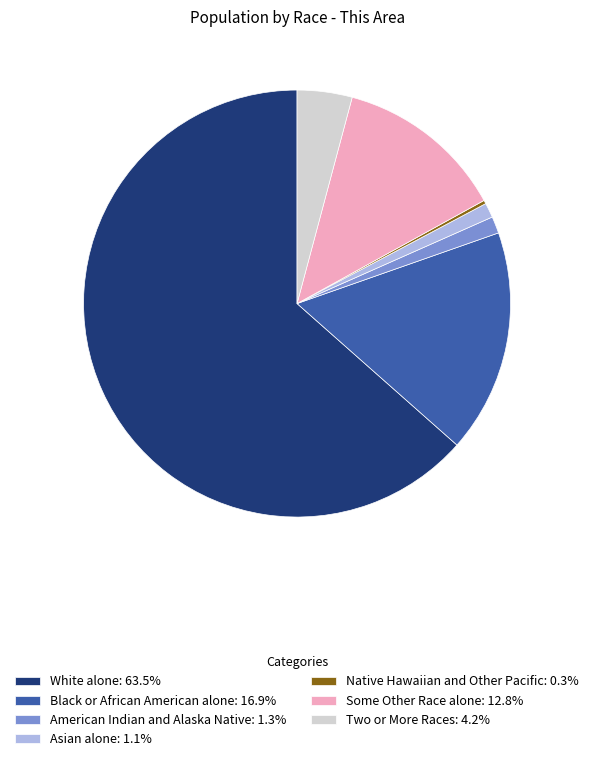

Do White alone: 63.5% and Some Other Race alone: 12.8% together represent more than half of the pie?

Yes